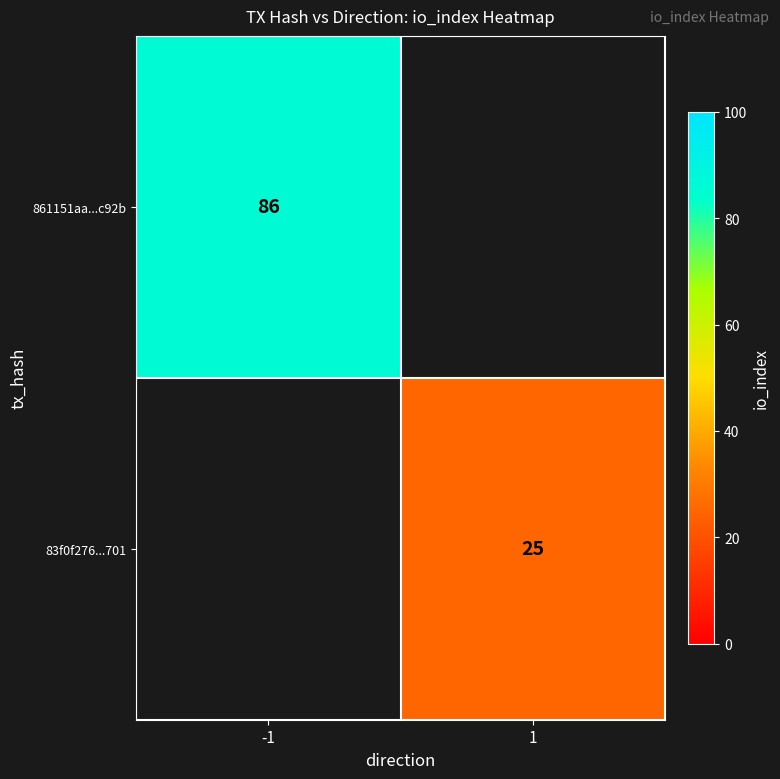

Is it true that 861151aa...c92b equals 55 at -1?

False